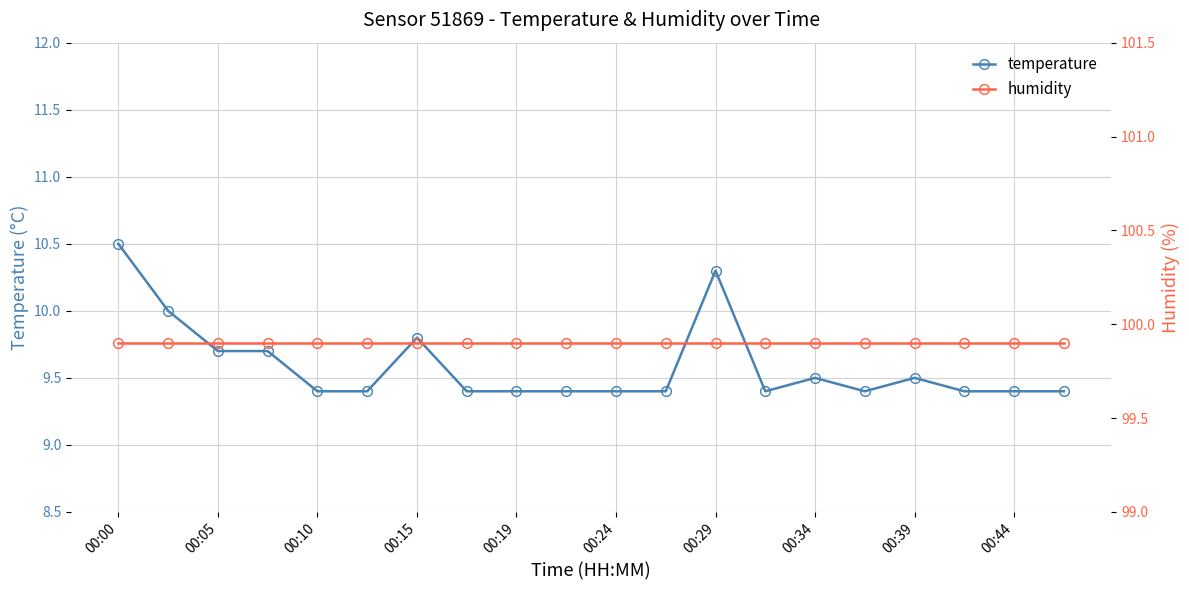

True or false: humidity and temperature cross at least once.

False